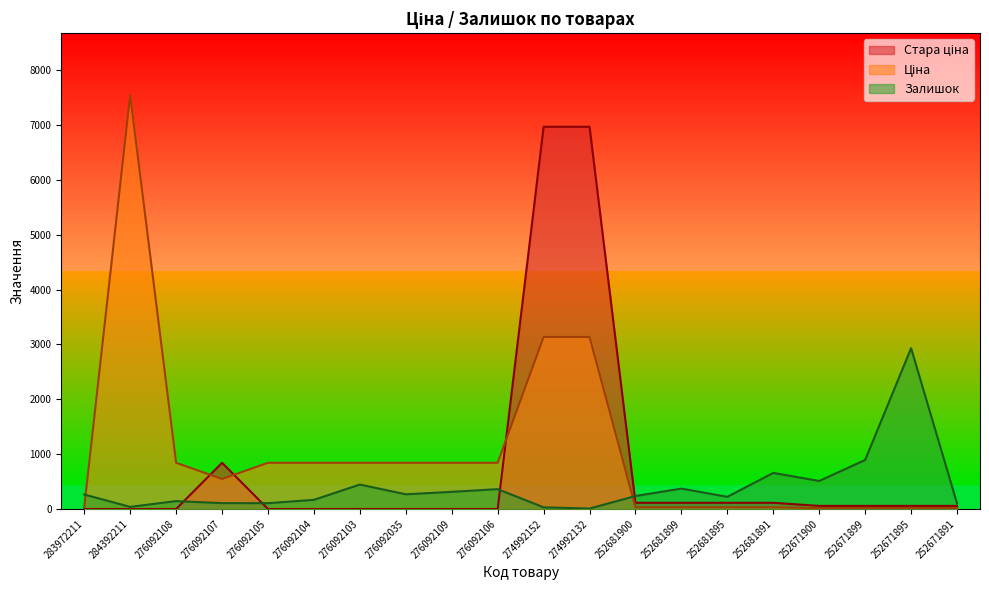

Read the Ціна value at 283972211.

32.0